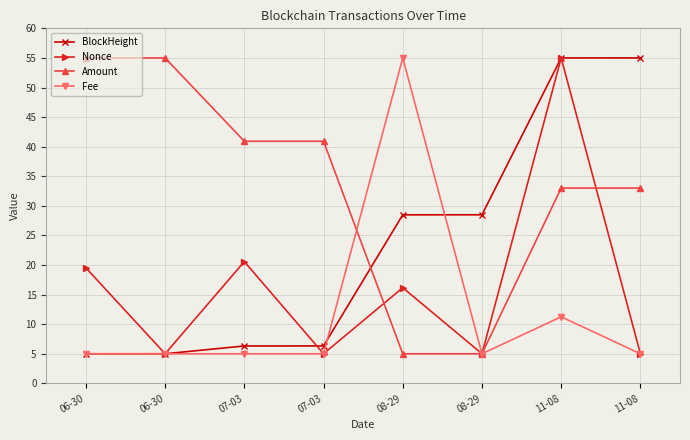

What are all the series names shown in the legend?

BlockHeight, Nonce, Amount, Fee